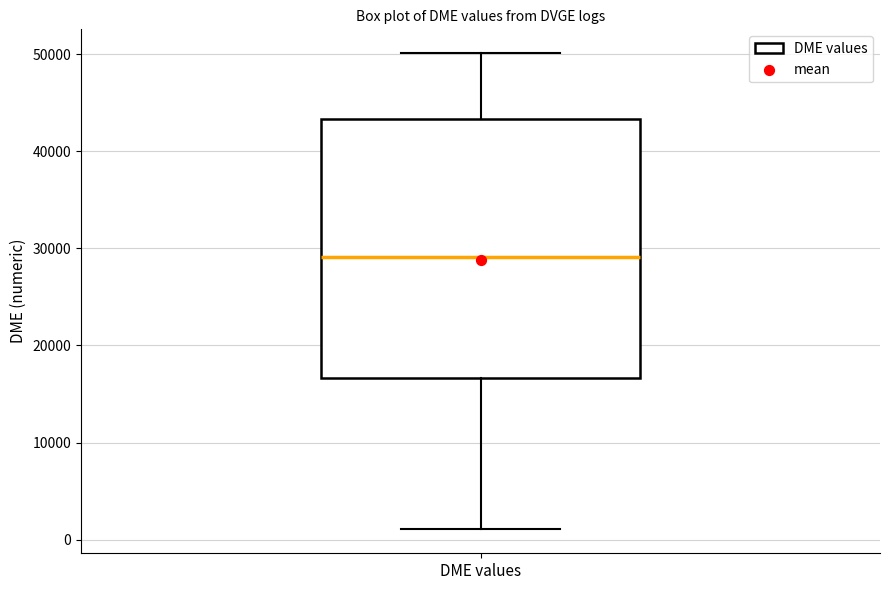

Read this box plot against the y-axis: the position of the median line, the range covered by the box, and the ends of both whiskers. The values are not printed on the chart, so give them approximately, as read against the axis.

median 29000, box 17000 to 43000, whiskers 1000 to 50000